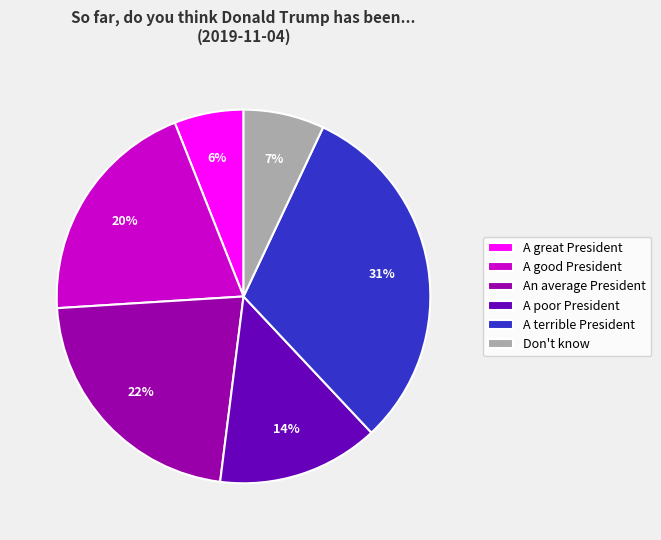

Do A poor President and An average President together represent more than half of the pie?

No